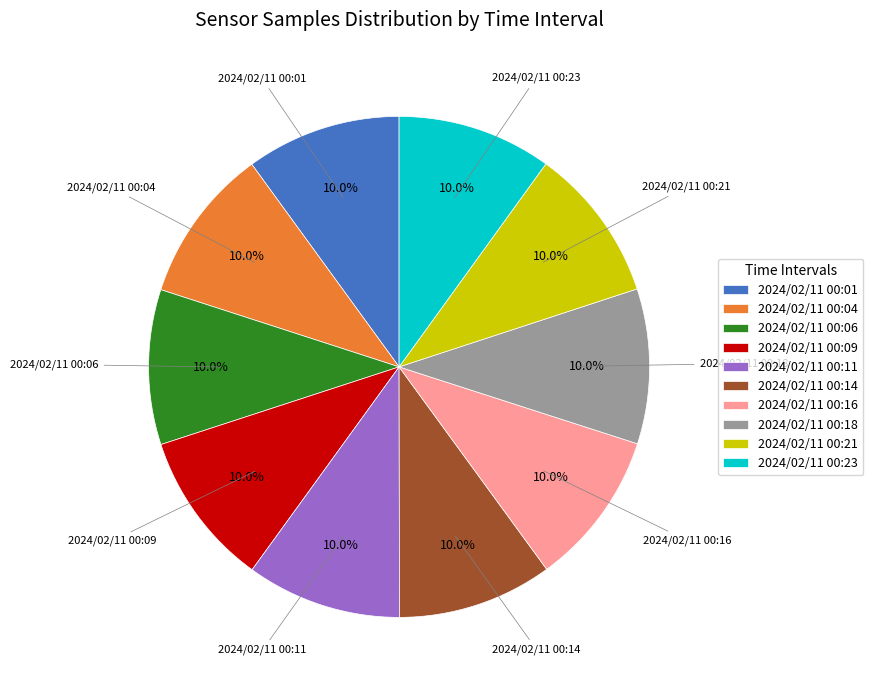

What percentage do 2024/02/11 00:16 and 2024/02/11 00:18 together represent?

20.0%